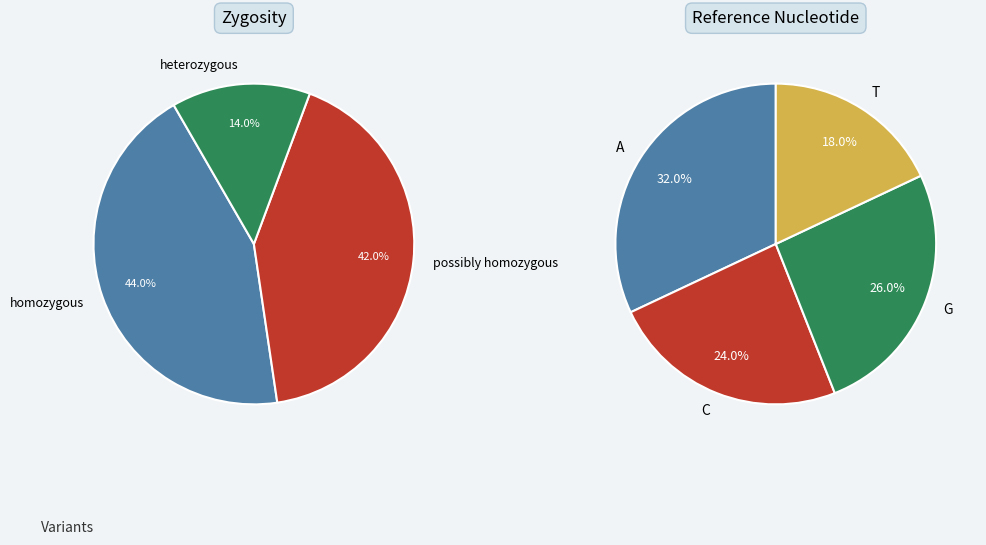

To the nearest percent, what is the difference between the T and C slice percentages?

6%